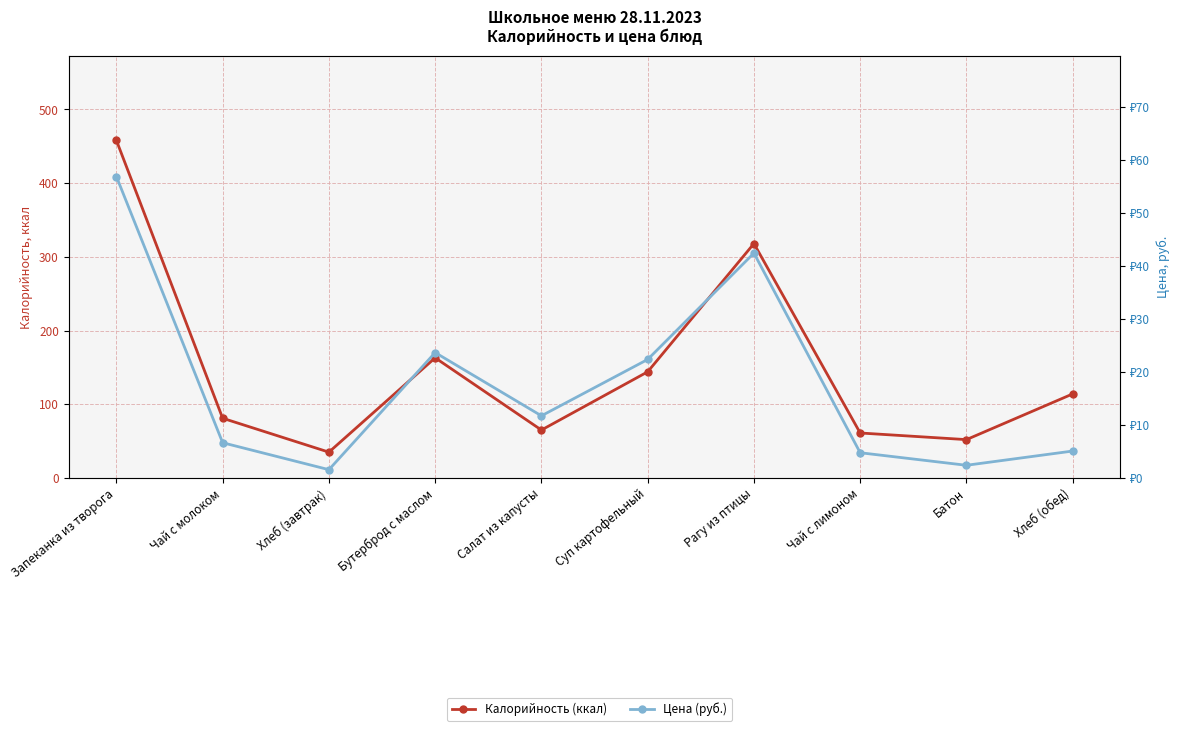

True or false: Калорийность (ккал) and Цена (руб.) cross at least once.

False